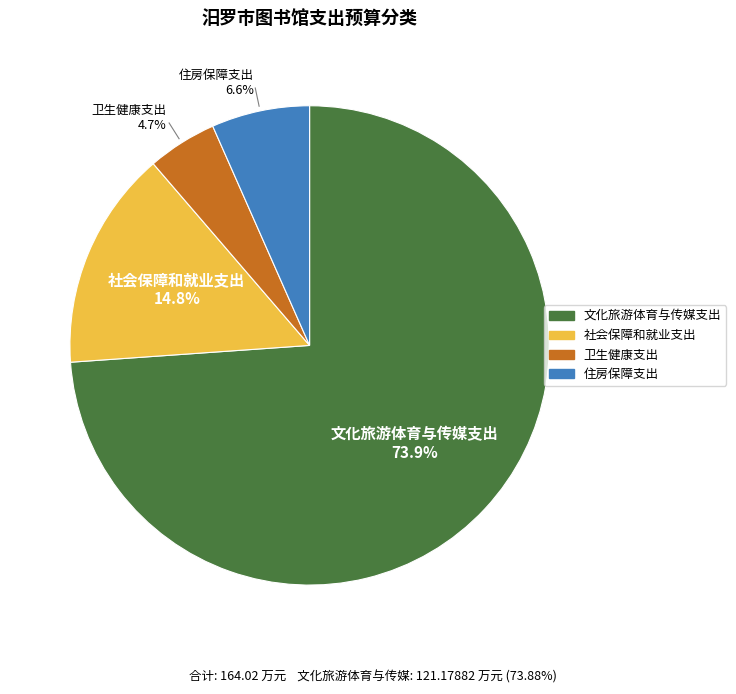

What is the ratio of the value at 卫生健康支出 to the value at 住房保障支出?

0.7